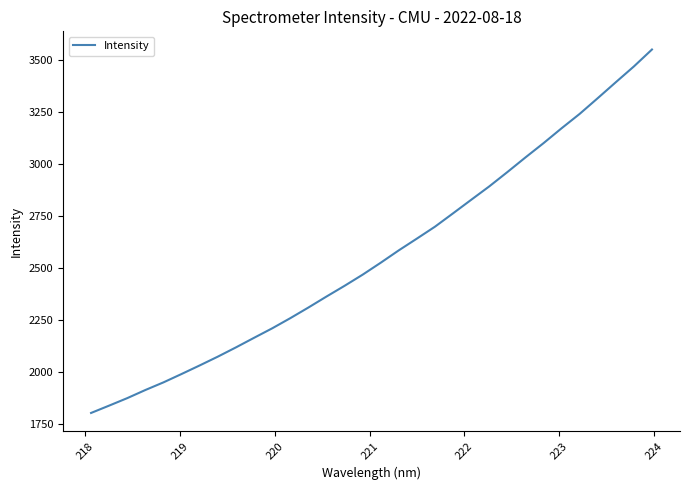

What is the greatest value displayed?

3552.8